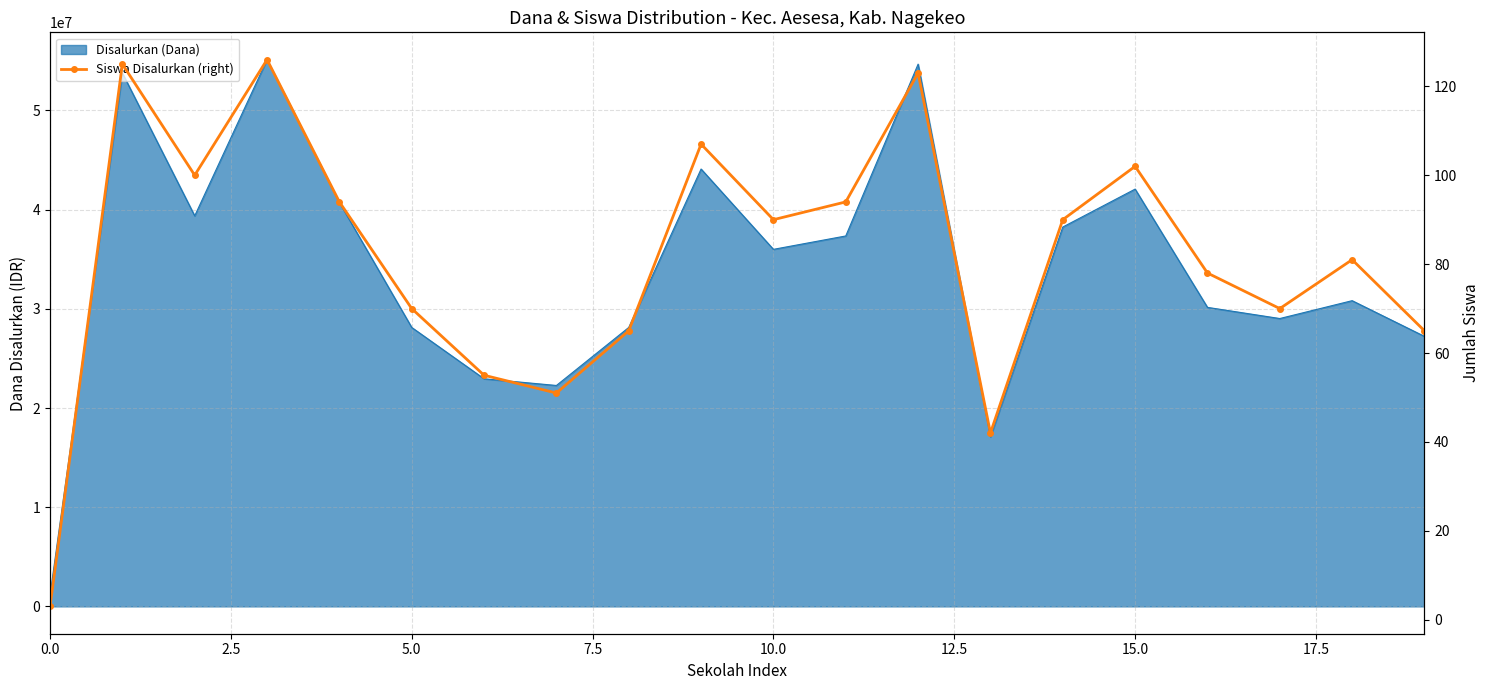

What is the sum of the values at 10 and 10.0?

184